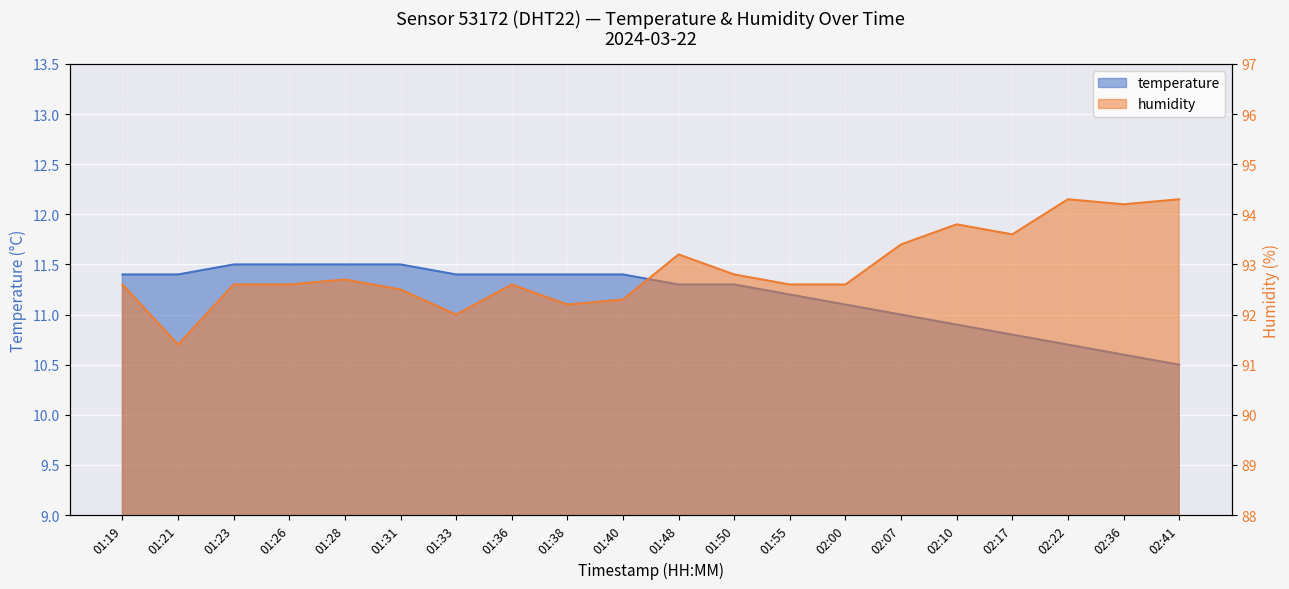

Read the humidity value at 02:17.

93.6